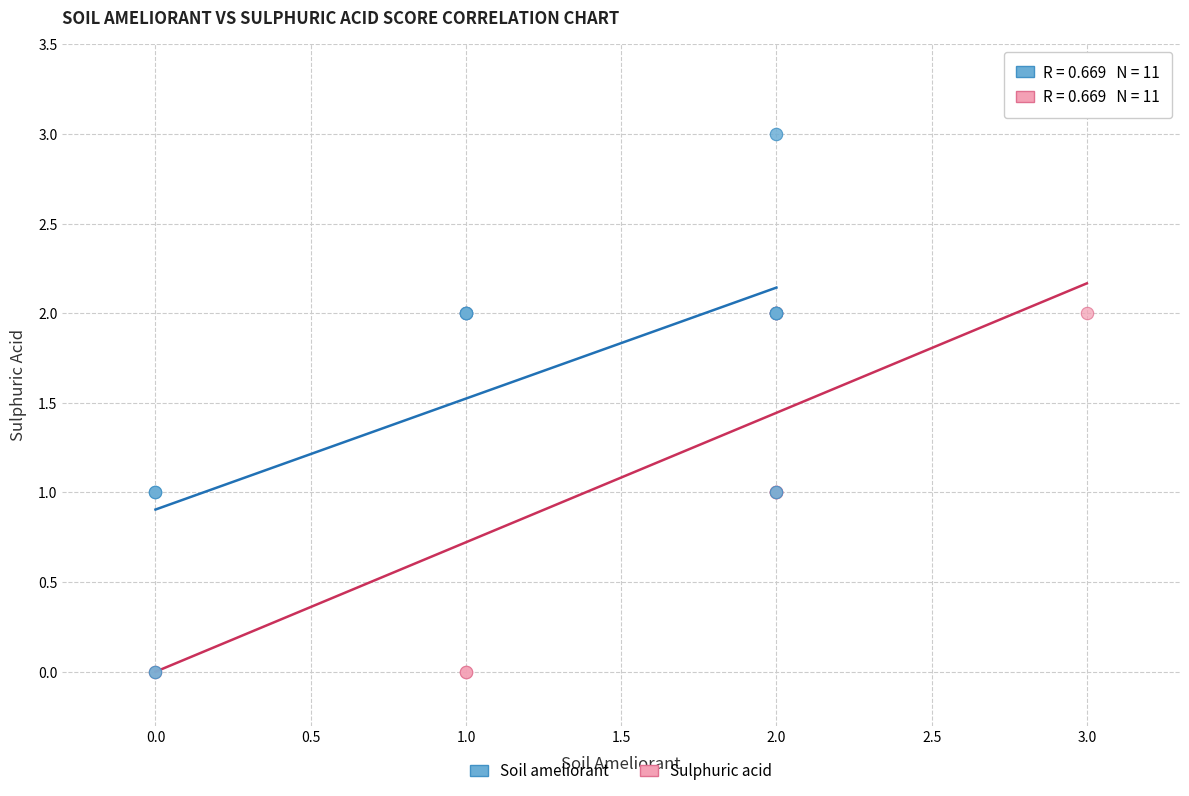

Which series contains the highest Y value?

Soil ameliorant